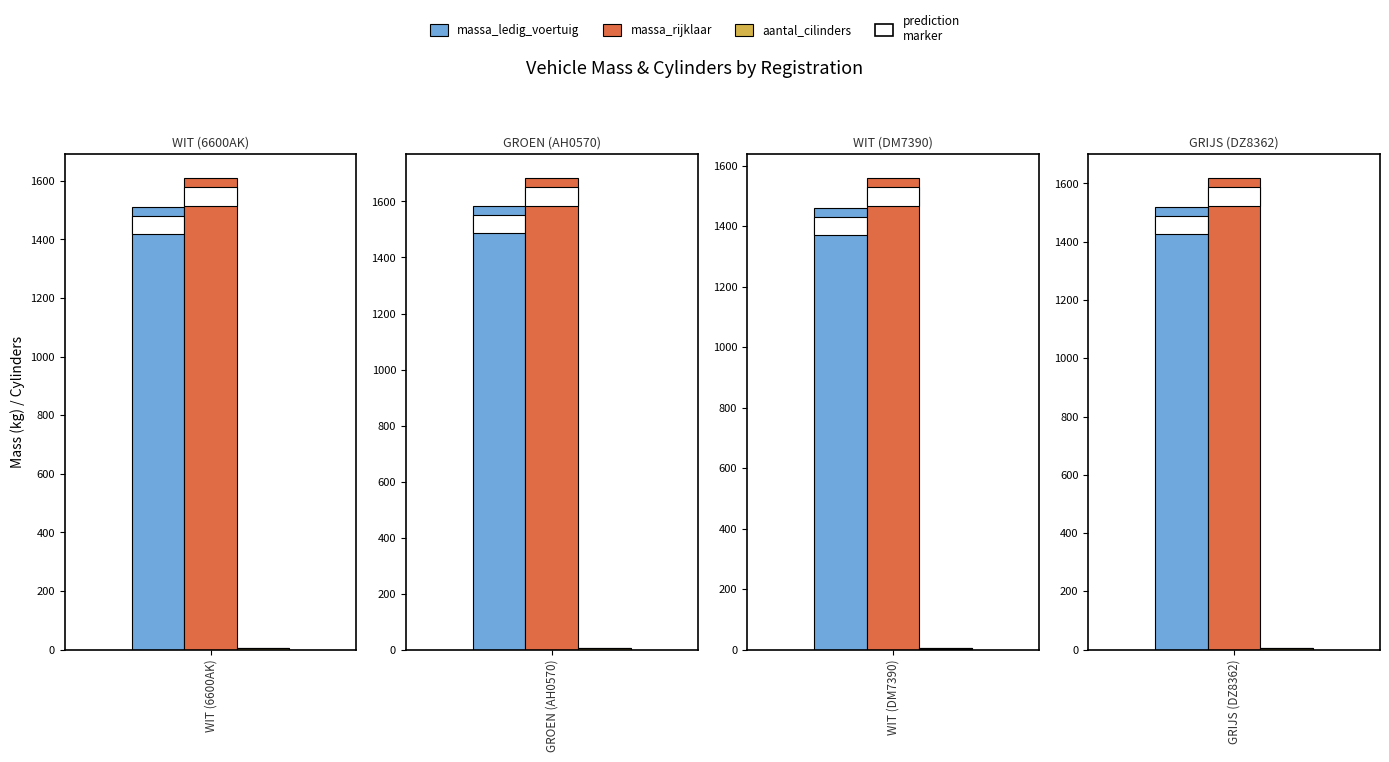

Which series has the largest total across all categories?

massa_rijklaar